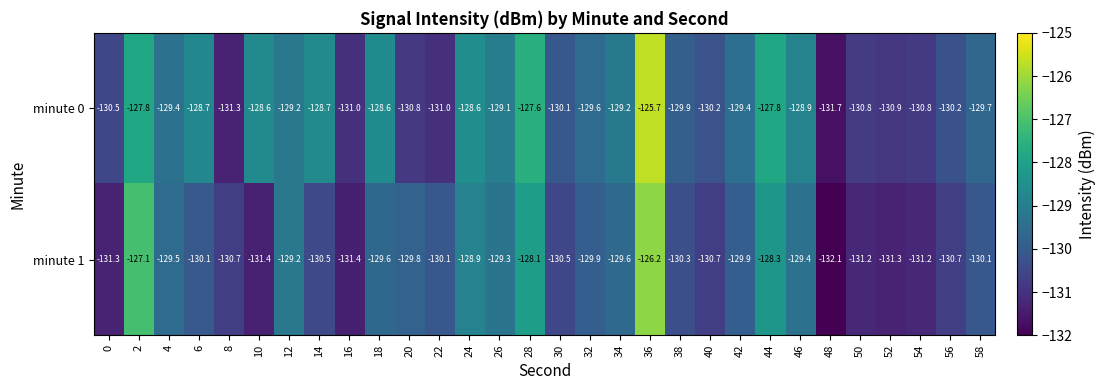

The minute 0 series shows -127.6 at 28. True or false?

True